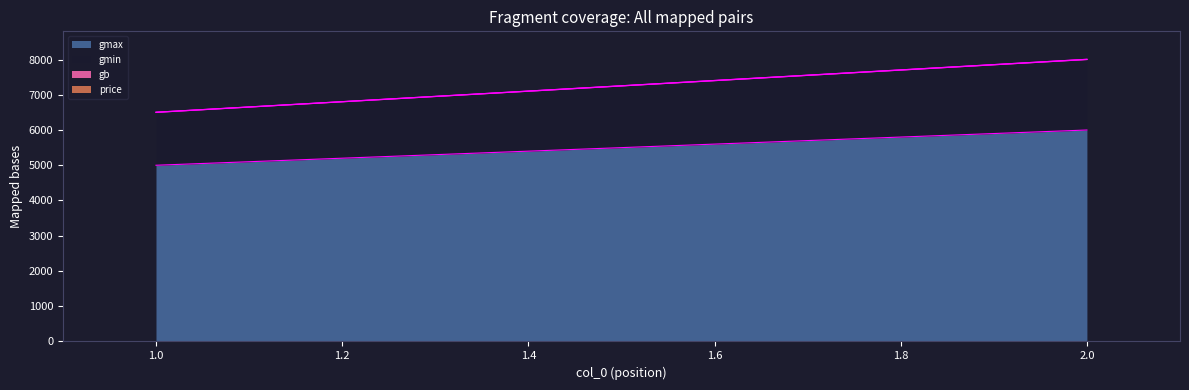

Reading right to left, what are all the values shown in this chart?

gmin: 2000	1500
gmax: 6000	5000
gb: 6	4
price: 1	1